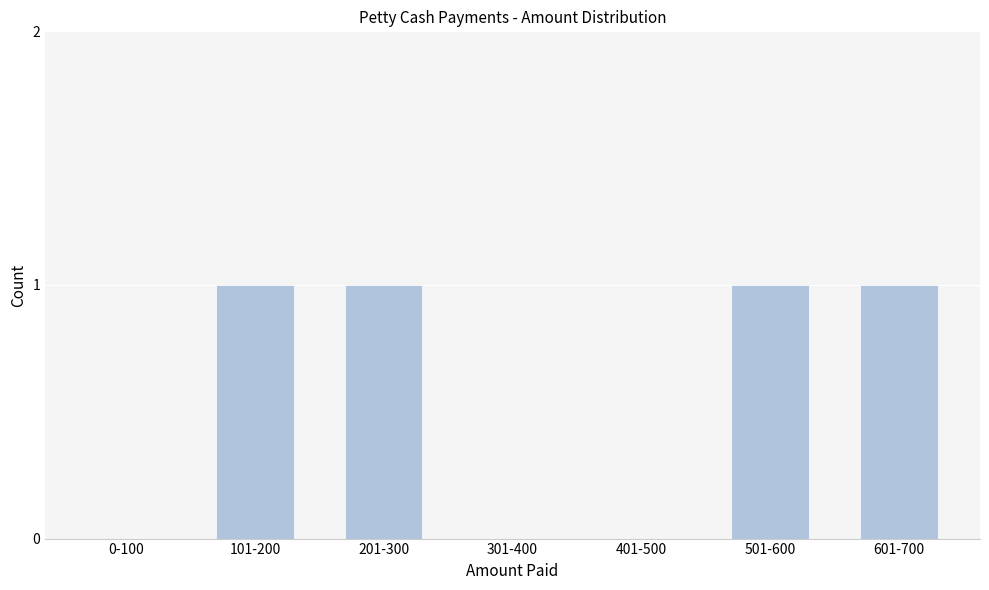

Reading left to right, what are all the values shown in this chart?

0-100=0	101-200=1	201-300=1	301-400=0	401-500=0	501-600=1	601-700=1